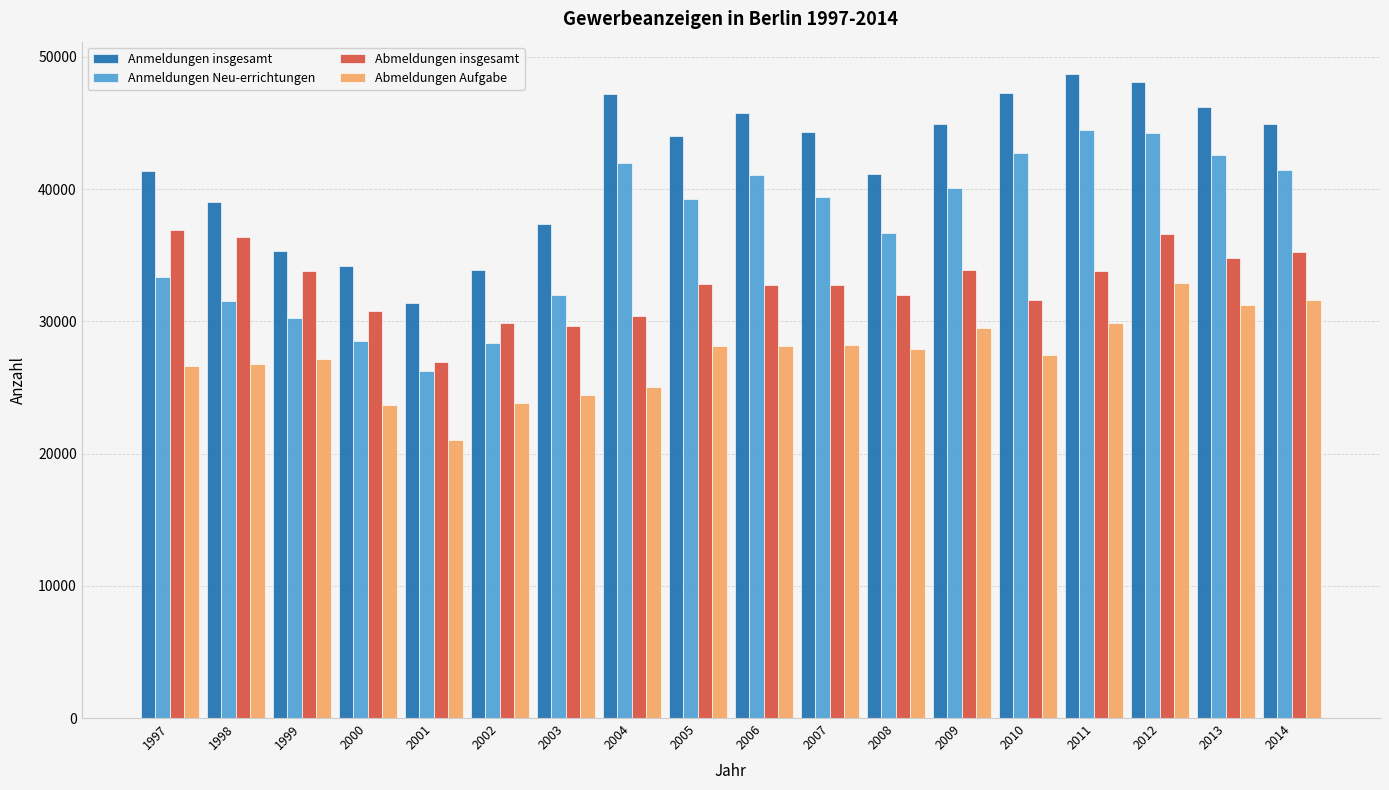

Is the value of Abmeldungen insgesamt at 2005 greater than the value of Anmeldungen insgesamt at 2004?

No